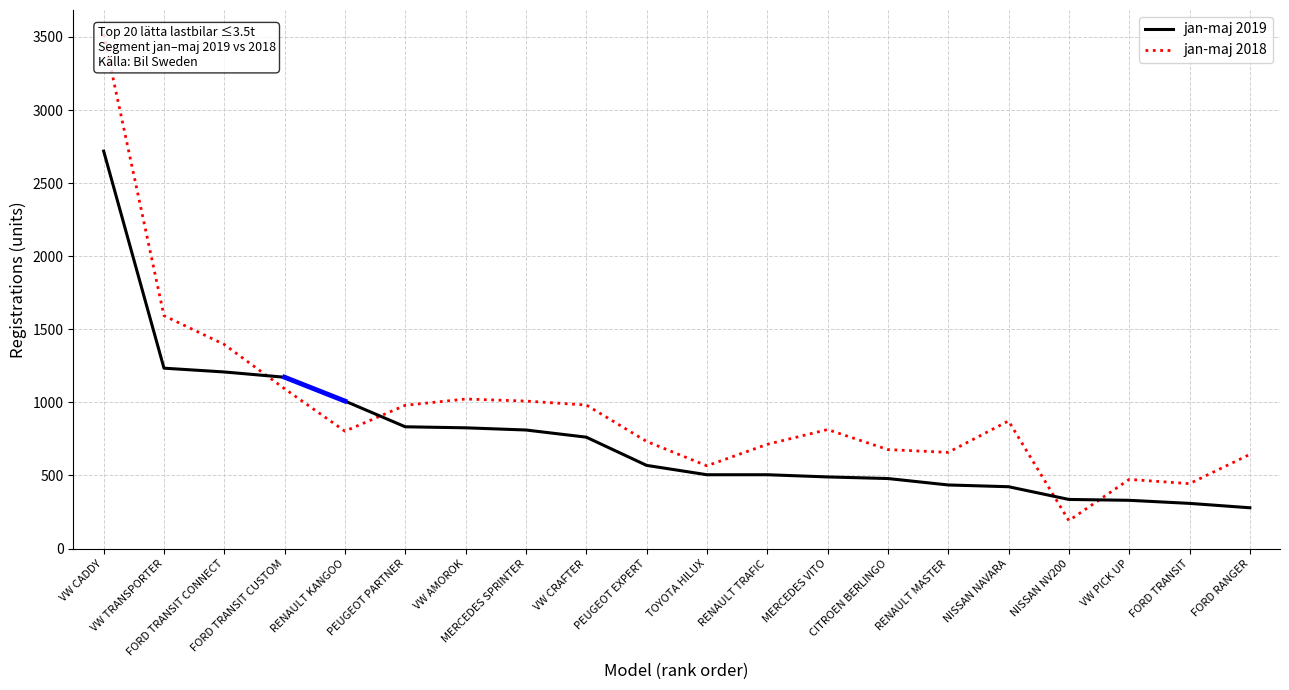

Where is the first local maximum for jan-maj 2018?

VW AMOROK